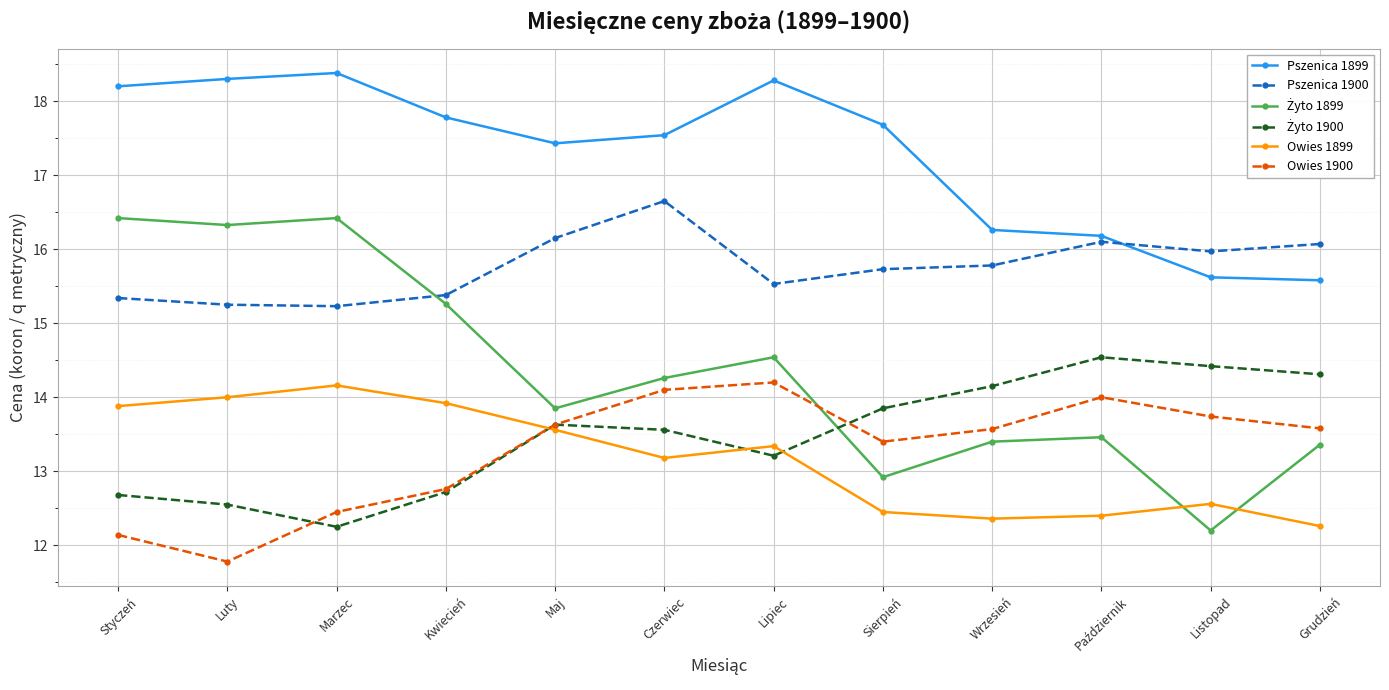

Is it true that Pszenica 1899 equals 17.7 at Sierpień?

True